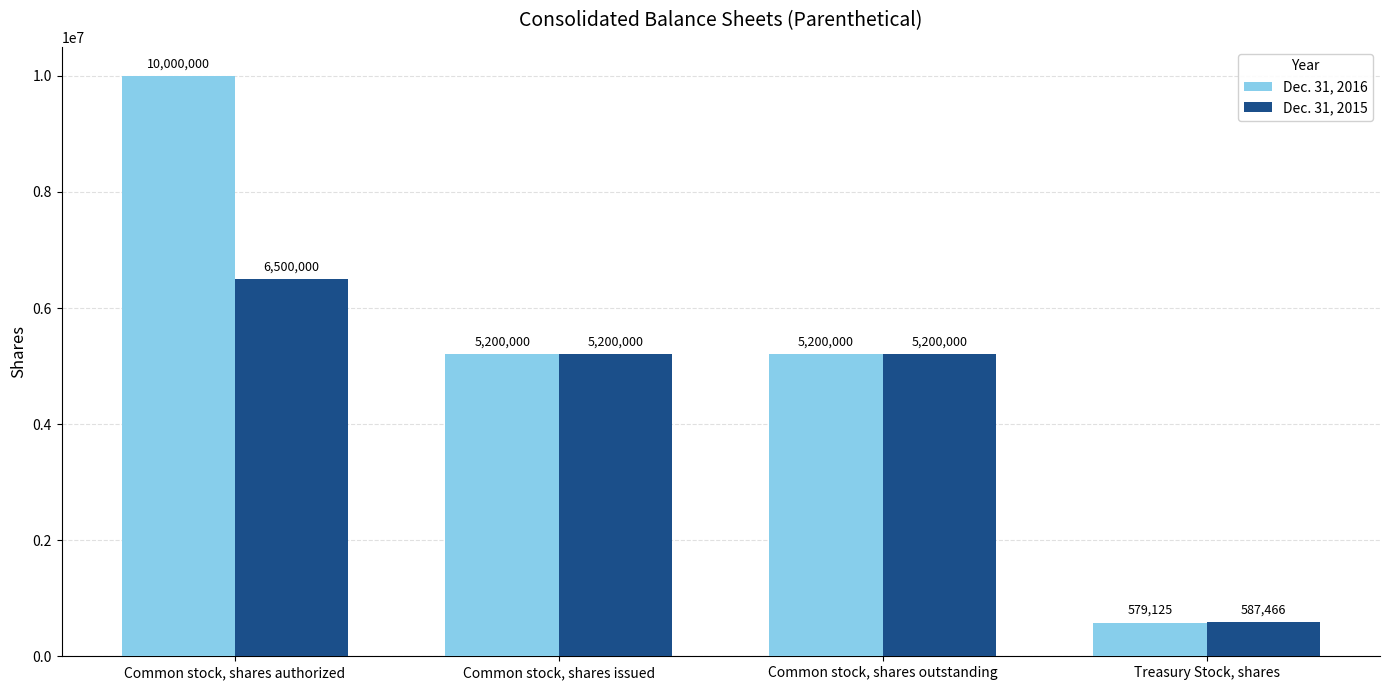

What is the difference between the Dec. 31, 2016 values at Common stock, shares issued and Common stock, shares authorized?

4800000